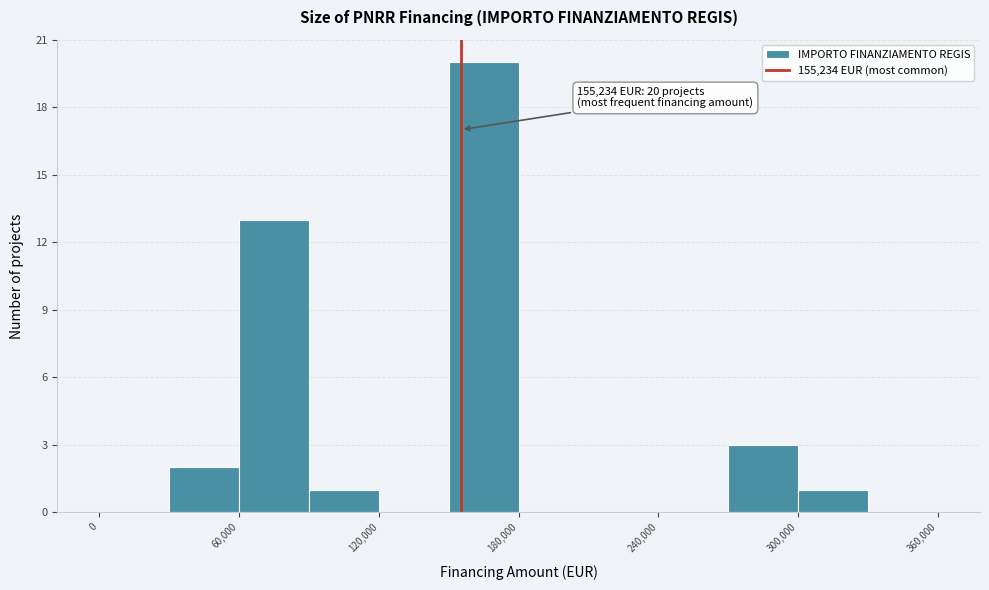

Read against the x-axis, roughly where is the centre of the tallest bar?

170000